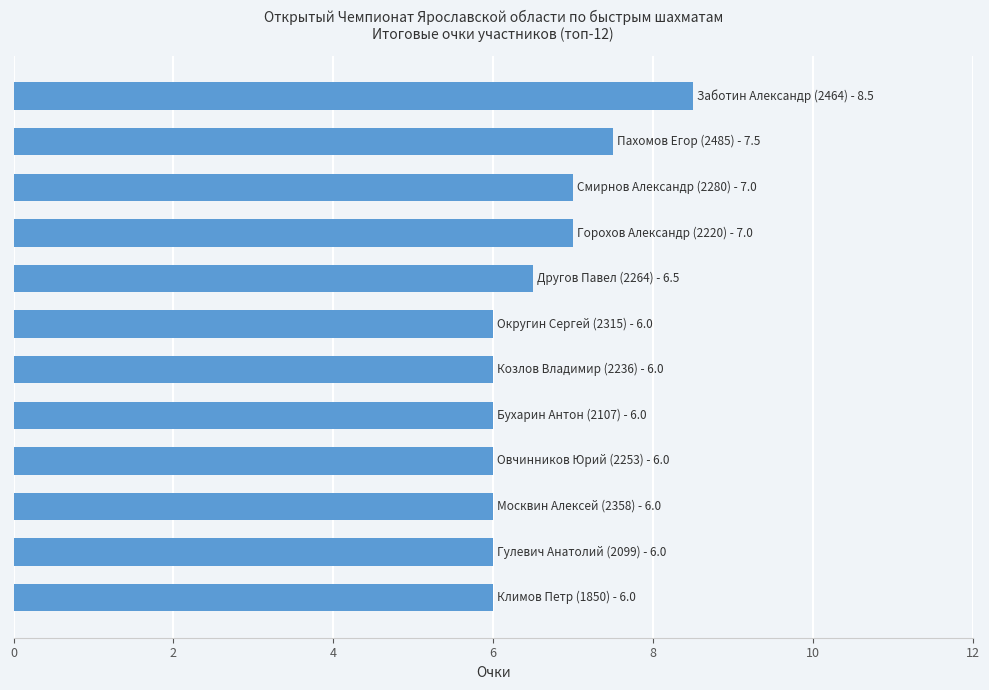

What is the difference between the maximum and second lowest values?

2.5